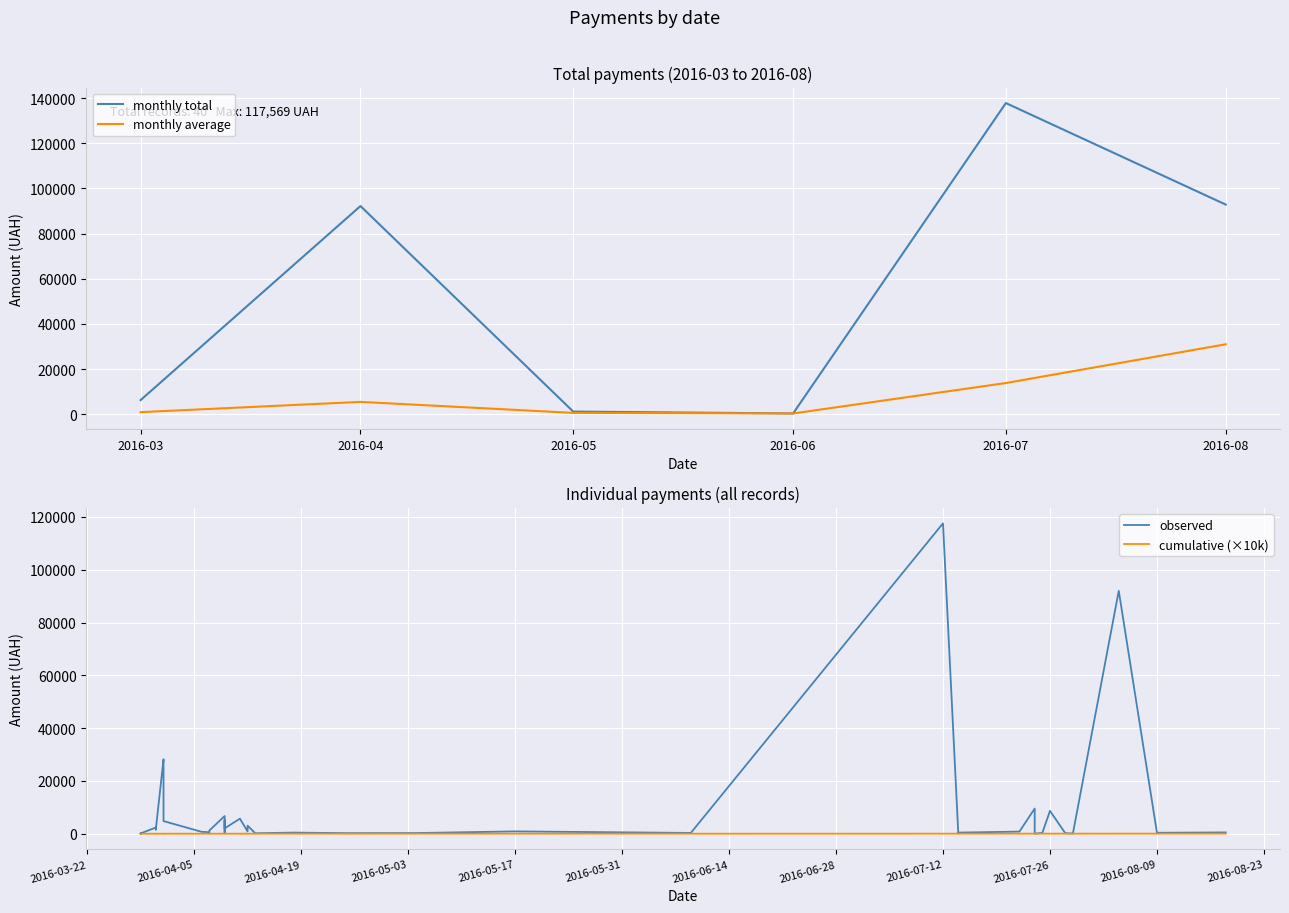

The value of monthly total at 2016-08 is 92856.7. True or false?

True